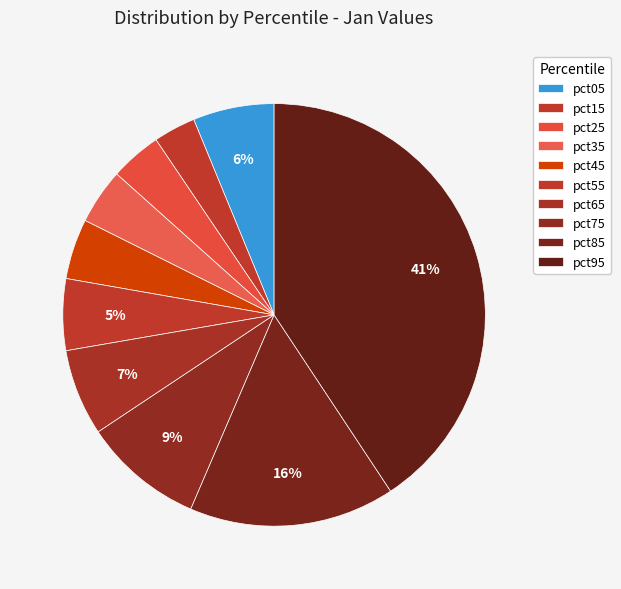

Do pct05 and pct95 together represent more than half of the pie?

No